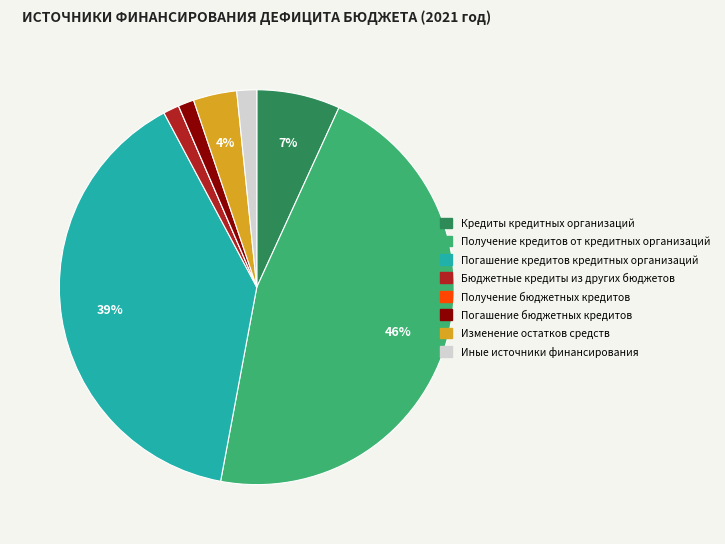

To the nearest percent, what is the average slice percentage?

12%